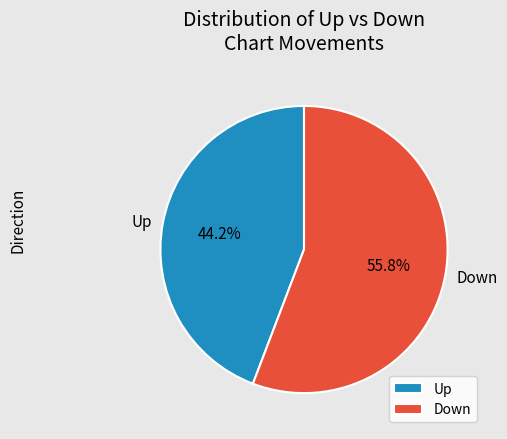

To the nearest percent, what is the average slice percentage?

50%